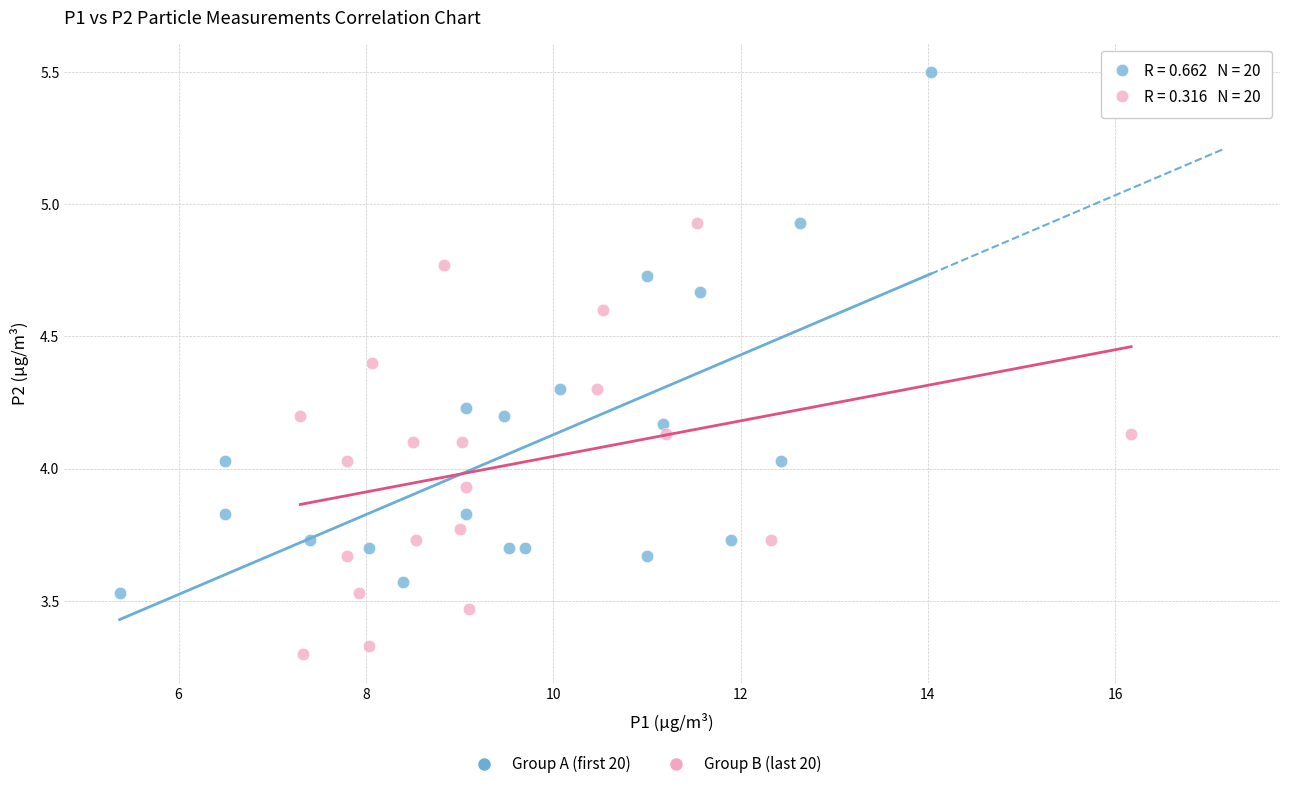

Which series reaches the minimum Y coordinate?

Group B (last 20)